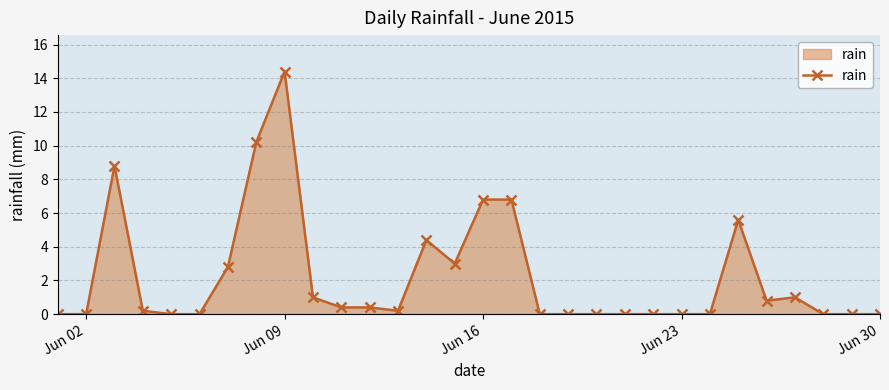

True or false: there are more than 2 points higher than both neighbors.

True